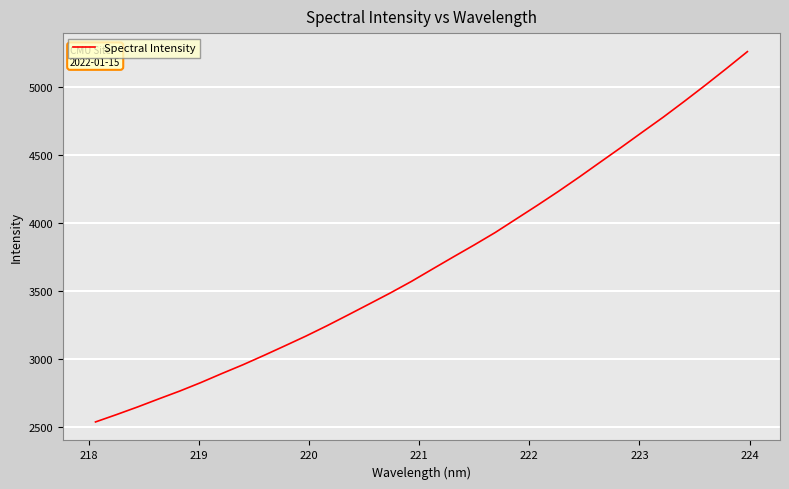

What is the maximum value shown in the chart?

5259.8